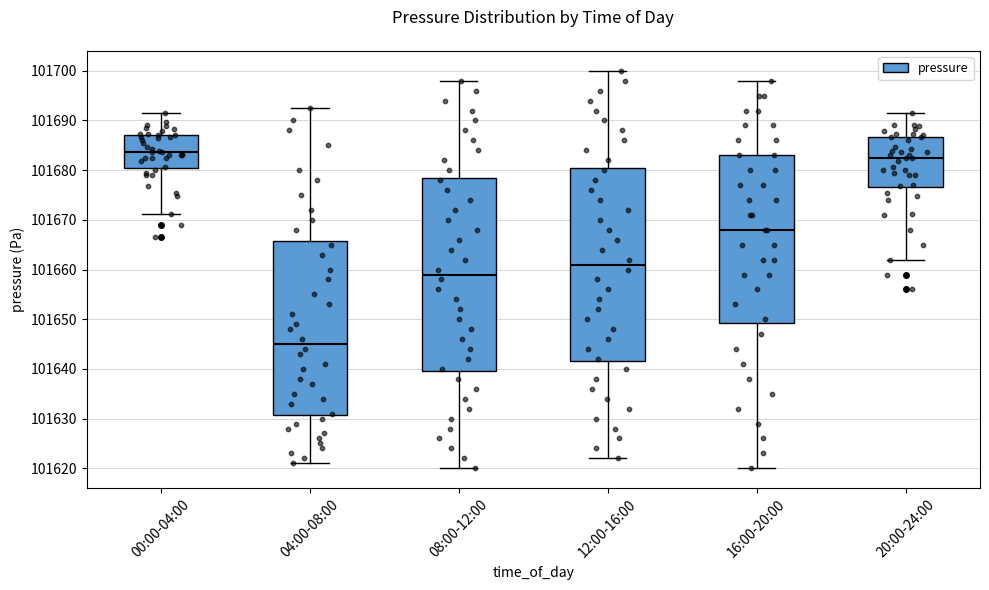

Reading left to right, transcribe this box plot: for each box, give where its median line is, the range the box spans, and where its two whiskers end, as read against the y-axis. The values are not printed on the chart, so give them approximately, as read against the axis.

00:00-04:00: median 101684, box 101680 to 101687, whiskers 101671 to 101692
04:00-08:00: median 101645, box 101631 to 101666, whiskers 101621 to 101693
08:00-12:00: median 101659, box 101640 to 101679, whiskers 101620 to 101698
12:00-16:00: median 101661, box 101642 to 101681, whiskers 101622 to 101700
16:00-20:00: median 101668, box 101649 to 101683, whiskers 101620 to 101698
20:00-24:00: median 101682, box 101677 to 101687, whiskers 101662 to 101692